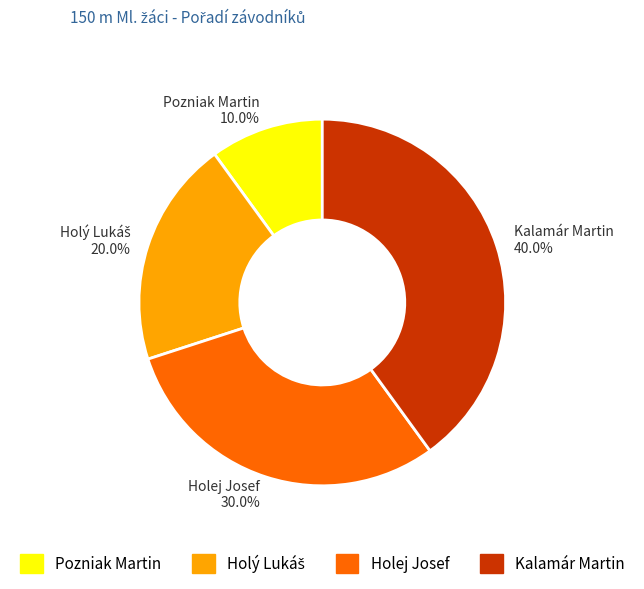

Which category has the biggest portion of the pie?

Kalamár Martin